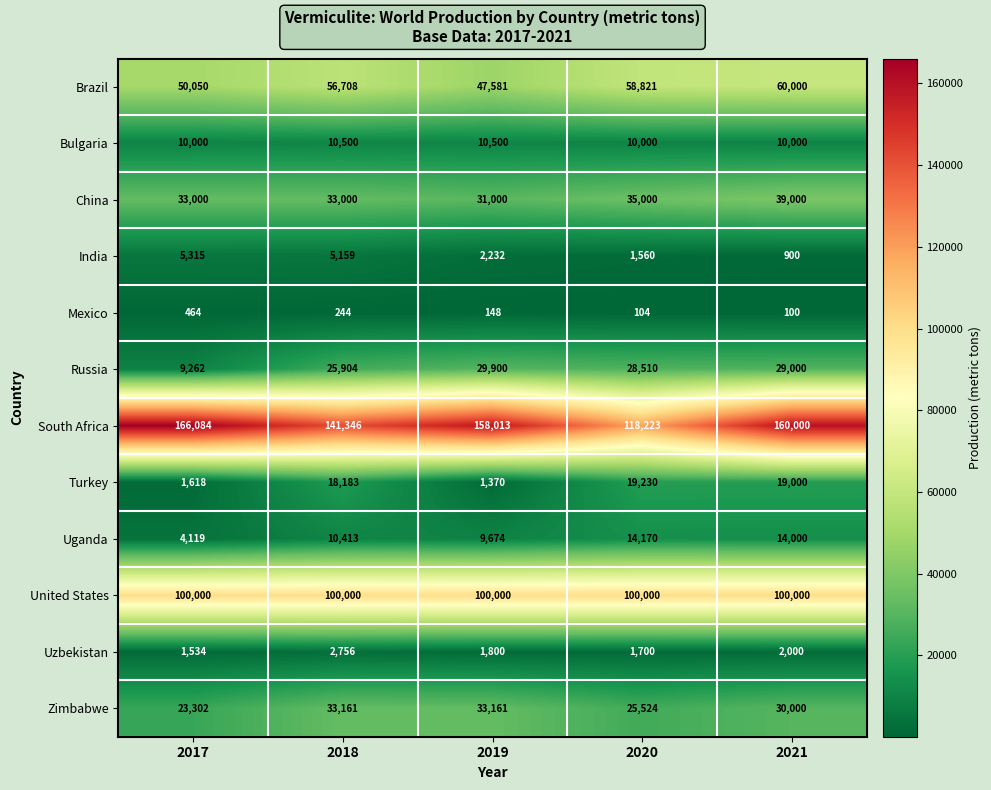

How many categories are shown in the chart?

5